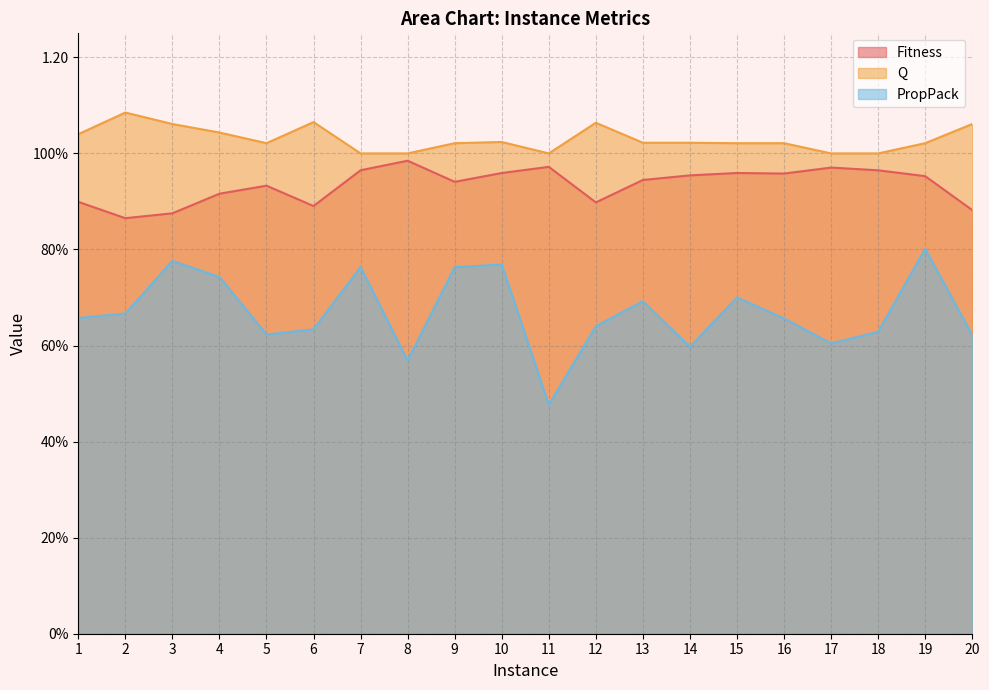

What is the value of the Q point at the 13th from the left?

1.0